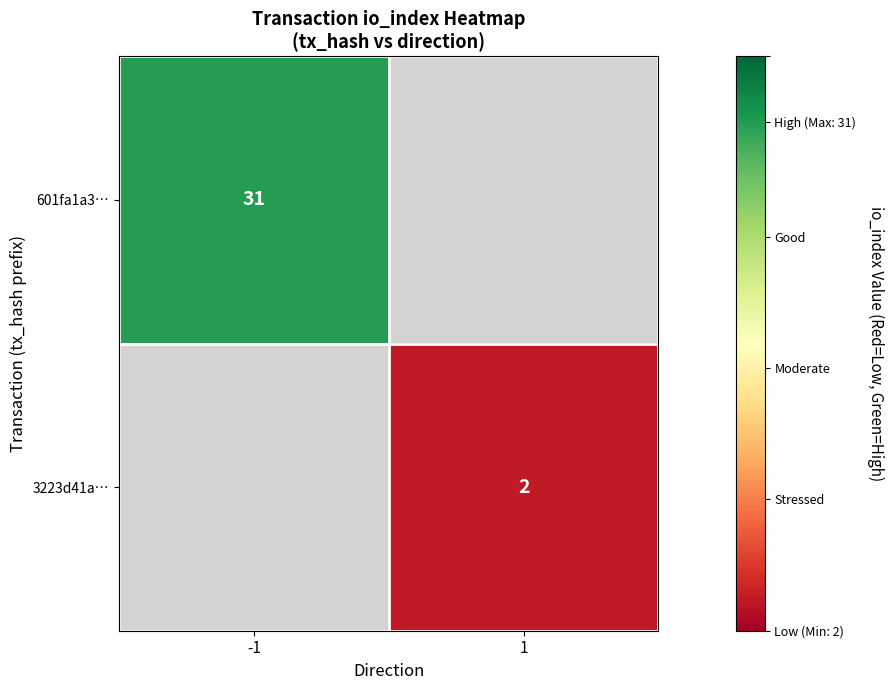

Is it true that 601fa1a3… equals 43 at -1?

False